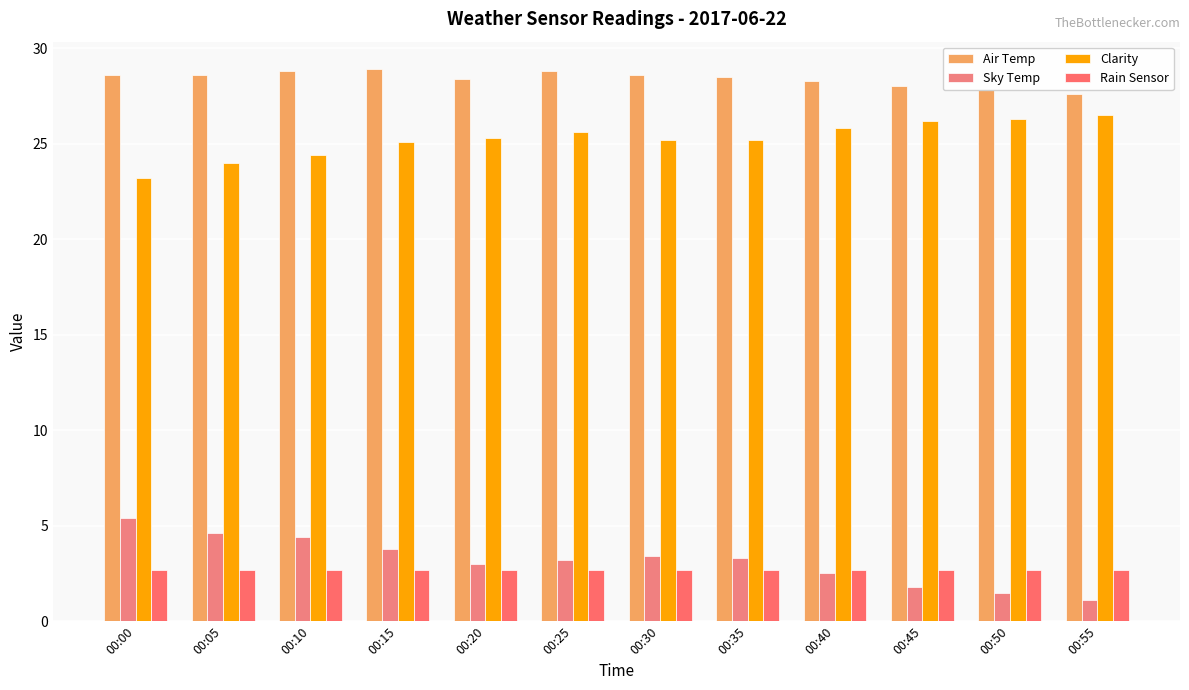

At which category does the chart reach its peak across all series?

00:15